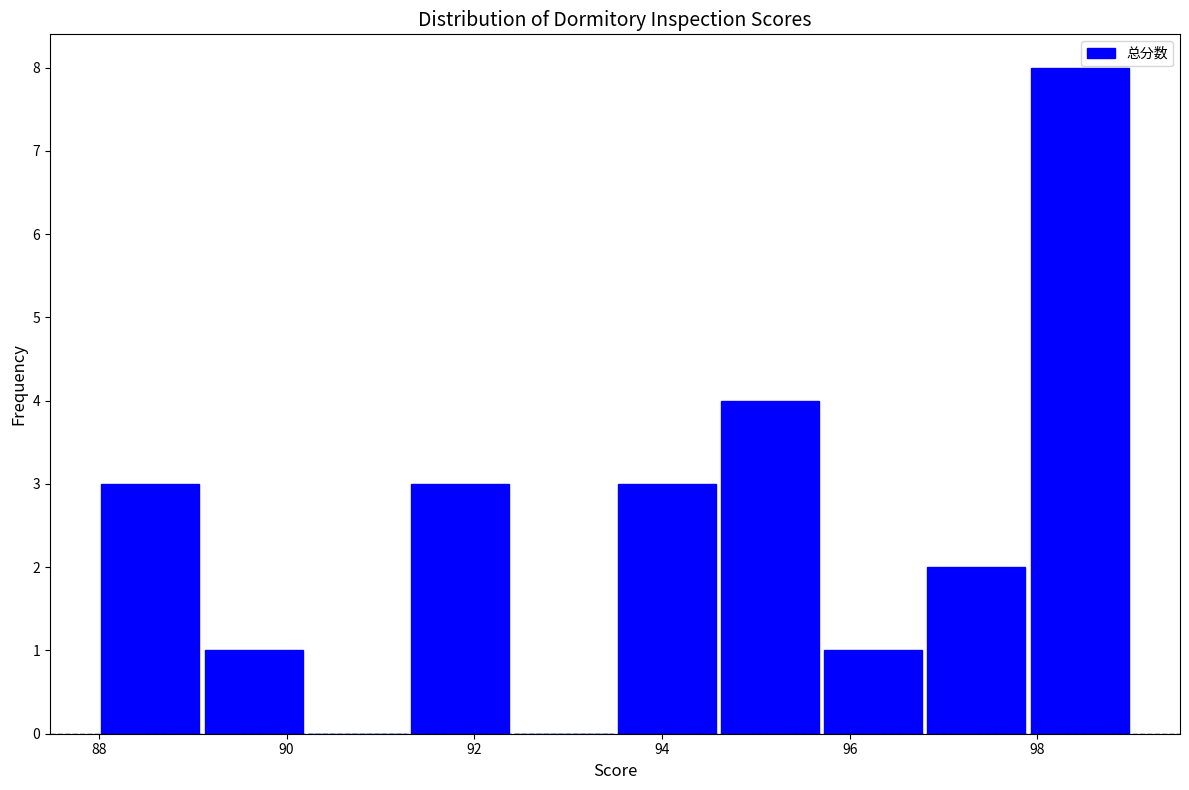

Reading left to right, transcribe this chart: for each bar, give the range it covers on the x-axis and its height. Neither the bar edges nor the heights are printed on the chart, so give them approximately, as read against the axes.

88.0 to 89.1: 3
89.1 to 90.2: 1
90.2 to 91.3: 0
91.3 to 92.4: 3
92.4 to 93.5: 0
93.5 to 94.6: 3
94.6 to 95.7: 4
95.7 to 96.8: 1
96.8 to 97.9: 2
97.9 to 99.0: 8